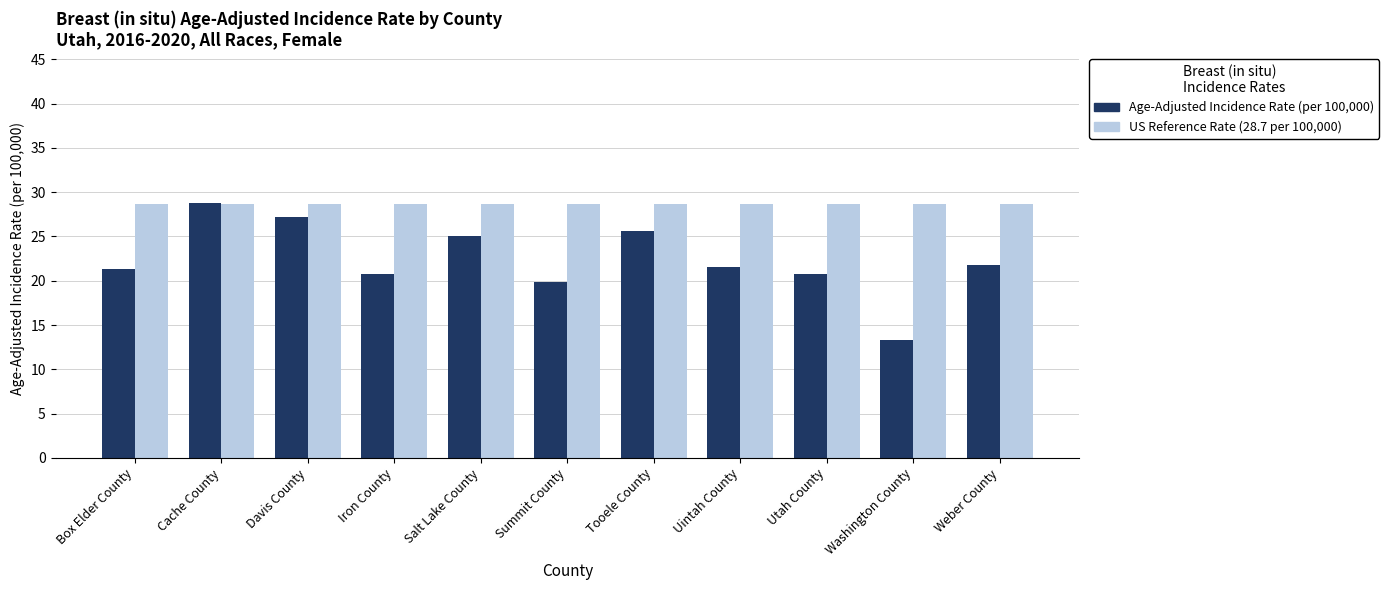

At which category is the sum across all series the highest?

Cache County